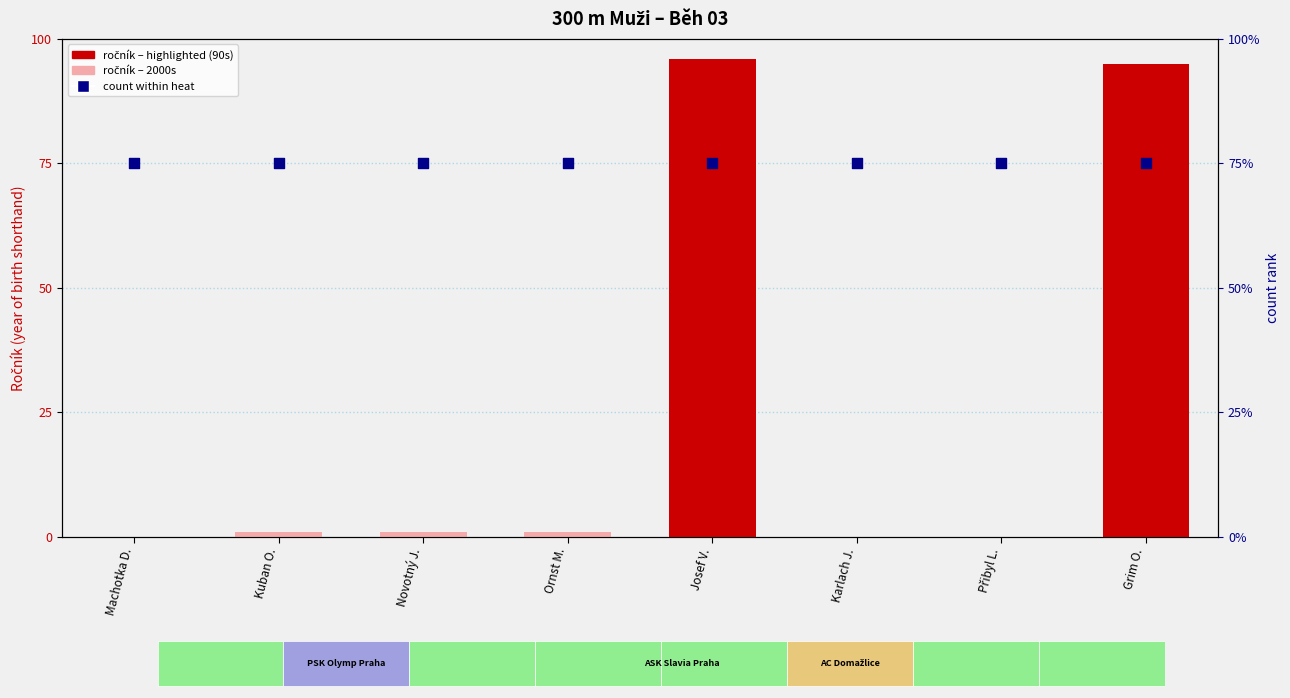

Which series has the largest total across all categories?

count within heat